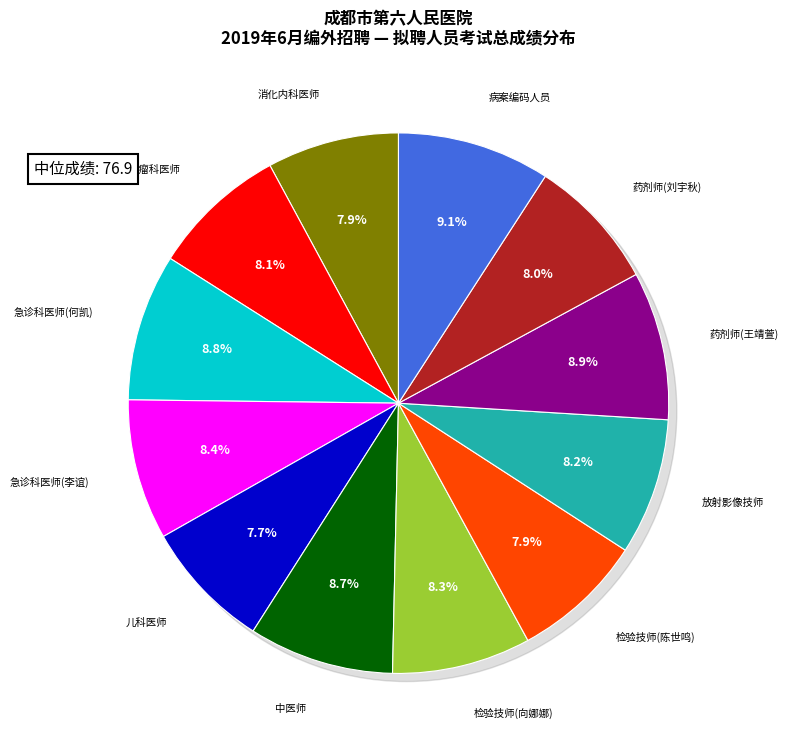

The 检验技师(向娜娜) slice represents 8% of the pie. True or false?

True